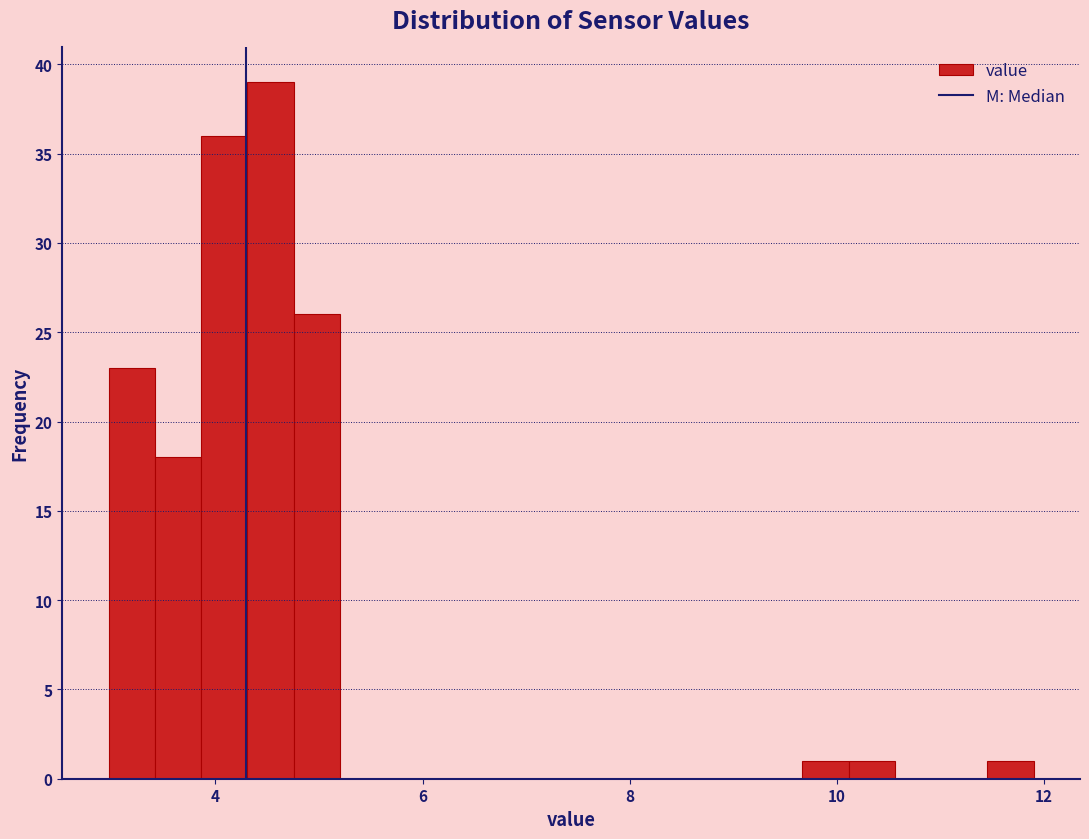

Read against the x-axis, roughly where is the centre of the tallest bar?

4.6